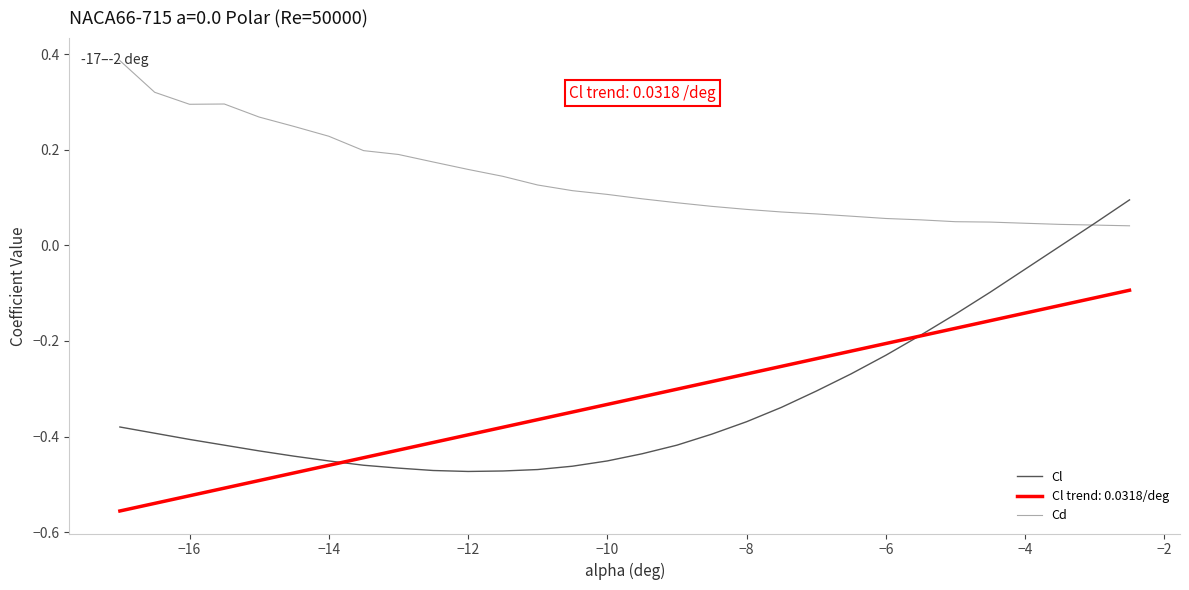

How many times do Cd and Cl cross each other?

1